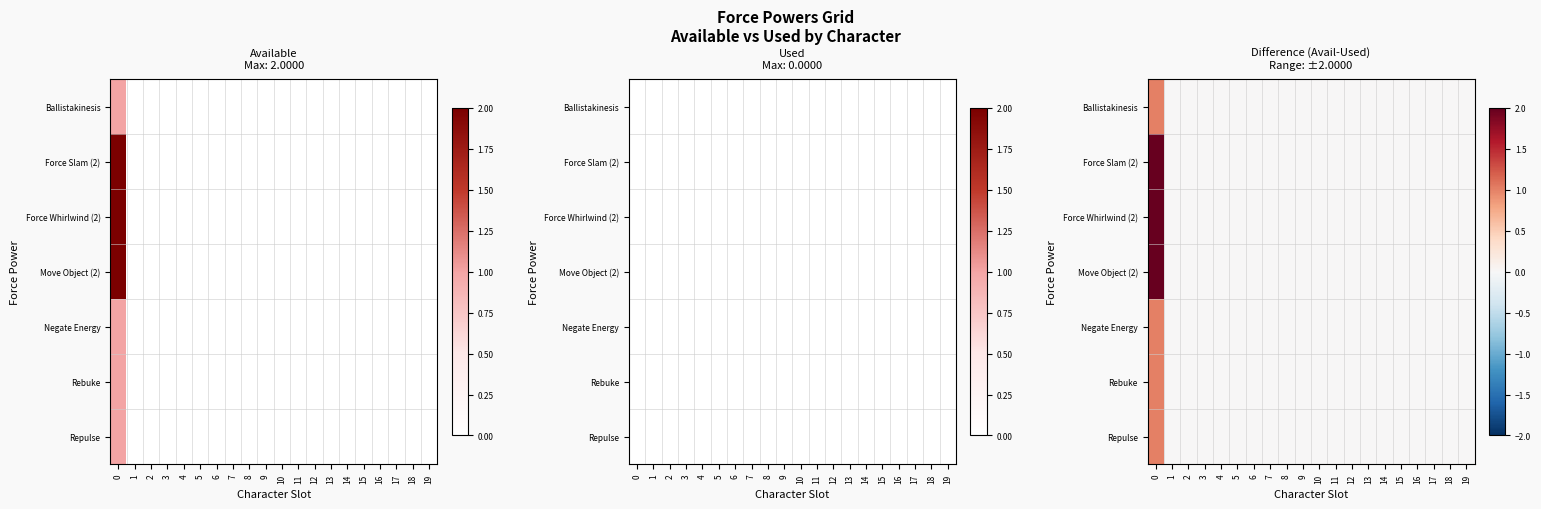

Which series has the widest spread of values?

Force Slam (2)